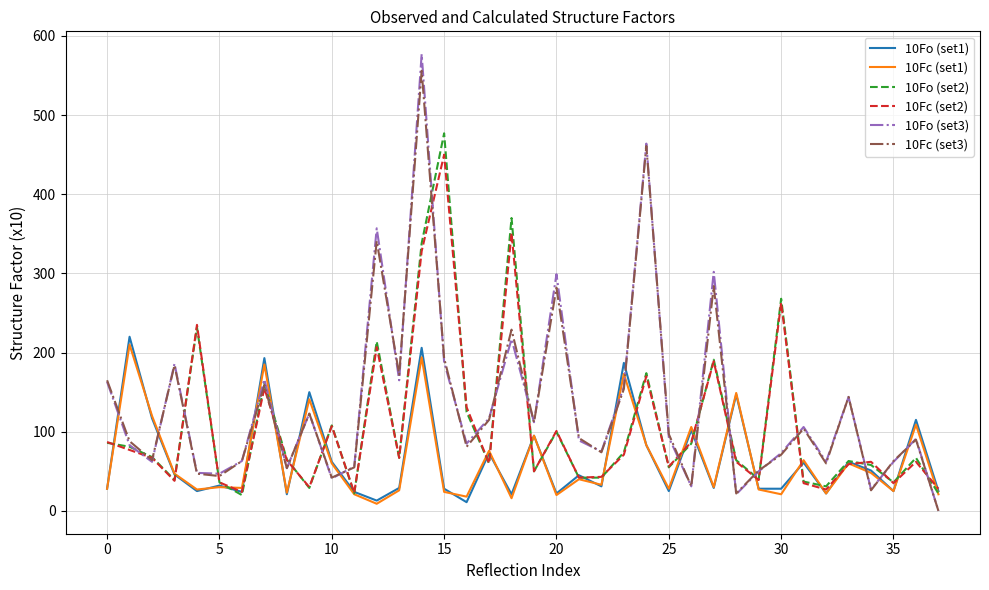

True or false: 10Fo (set3) has more than 1 interior local peaks.

True